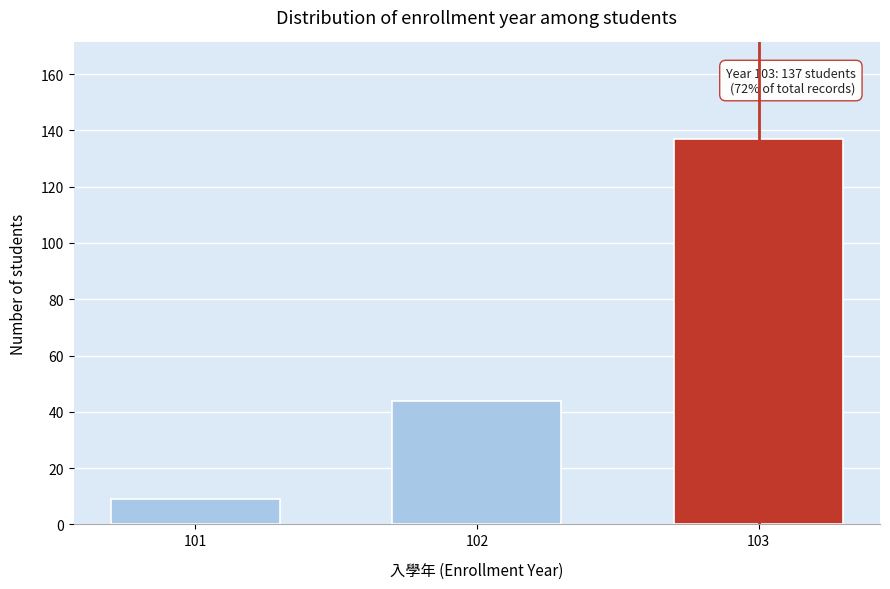

Reading right to left, what are all the values shown in this chart?

137	44	9